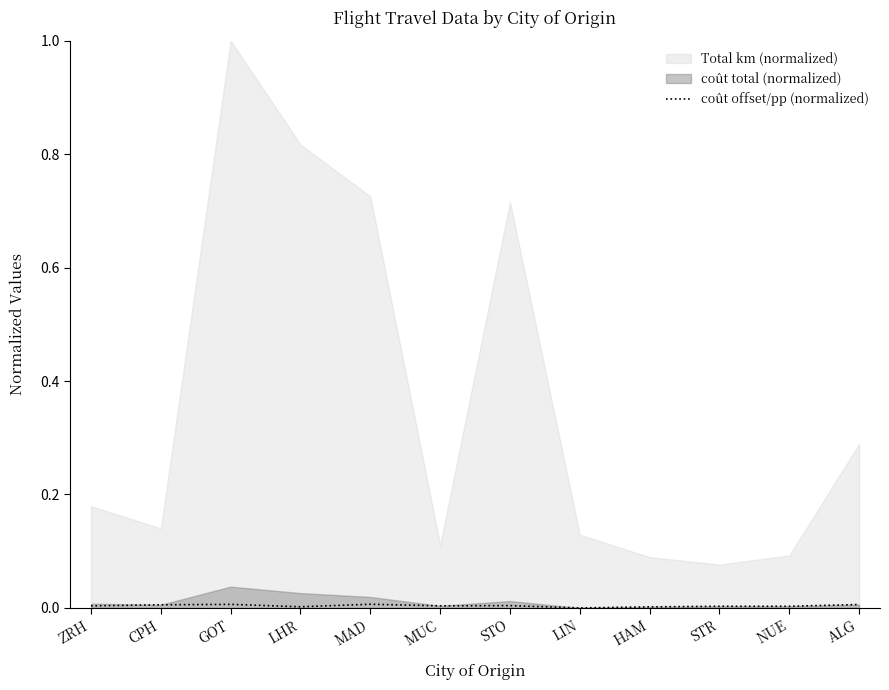

True or false: coût offset/pp (normalized) has a value of 0.0 at STO.

True